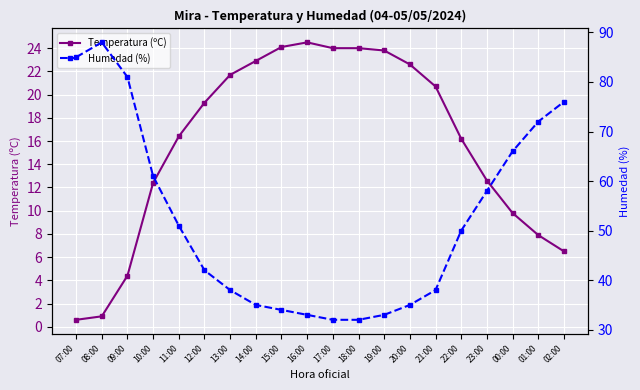

Rank the categories by Temperatura (ºC) value from lowest to highest.

07:00, 08:00, 09:00, 02:00, 01:00, 00:00, 10:00, 23:00, 22:00, 11:00, 12:00, 21:00, 13:00, 20:00, 14:00, 19:00, 17:00, 18:00, 15:00, 16:00